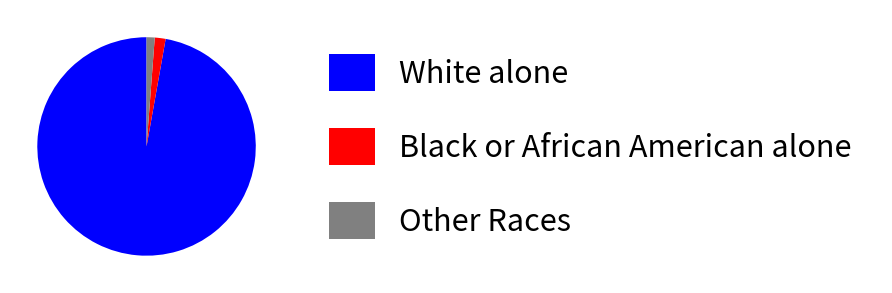

What is the ratio of the value at White alone to the value at Black or African American alone?

60.7